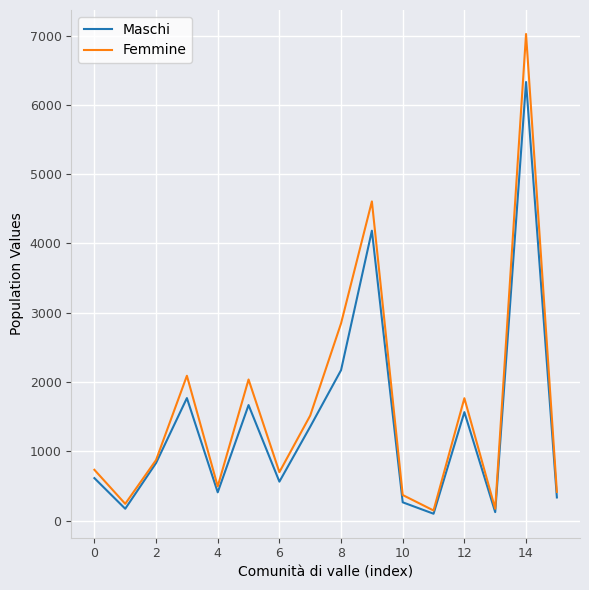

Which series has the largest range (max minus min)?

Femmine